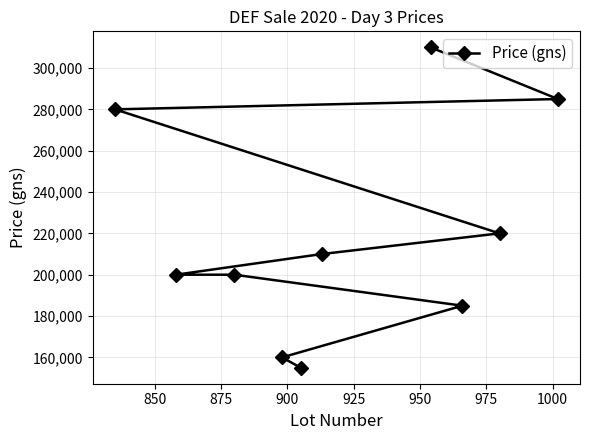

What is the minimum value shown in the chart?

155000